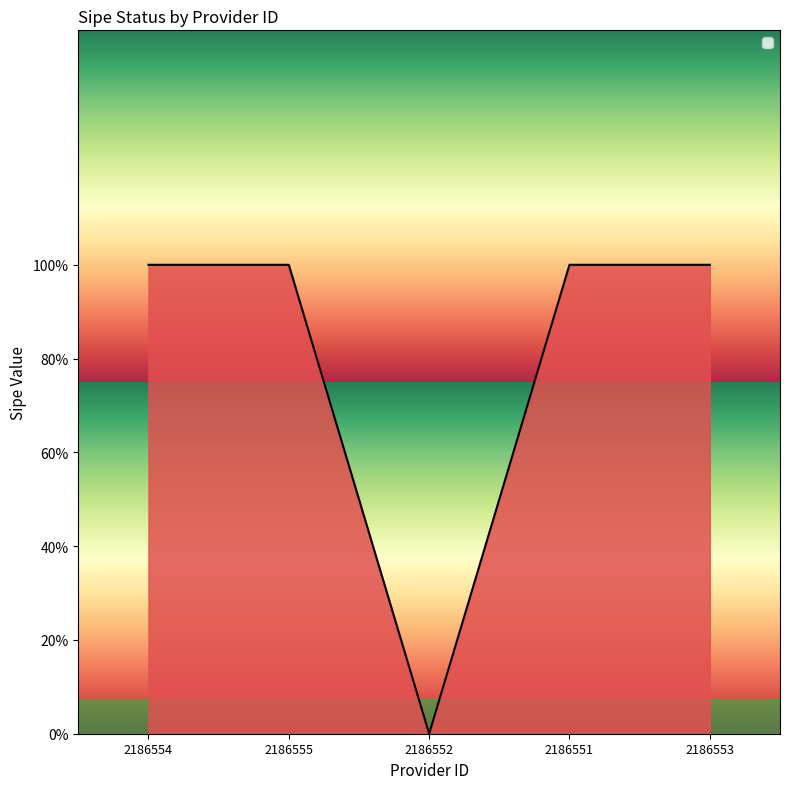

Rank the categories by value from highest to lowest.

2186554, 2186555, 2186551, 2186553, 2186552